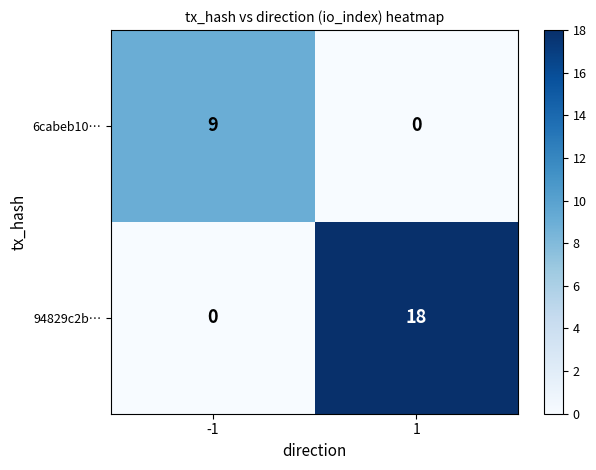

What is the approximate value of 94829c2b… at 1?

18